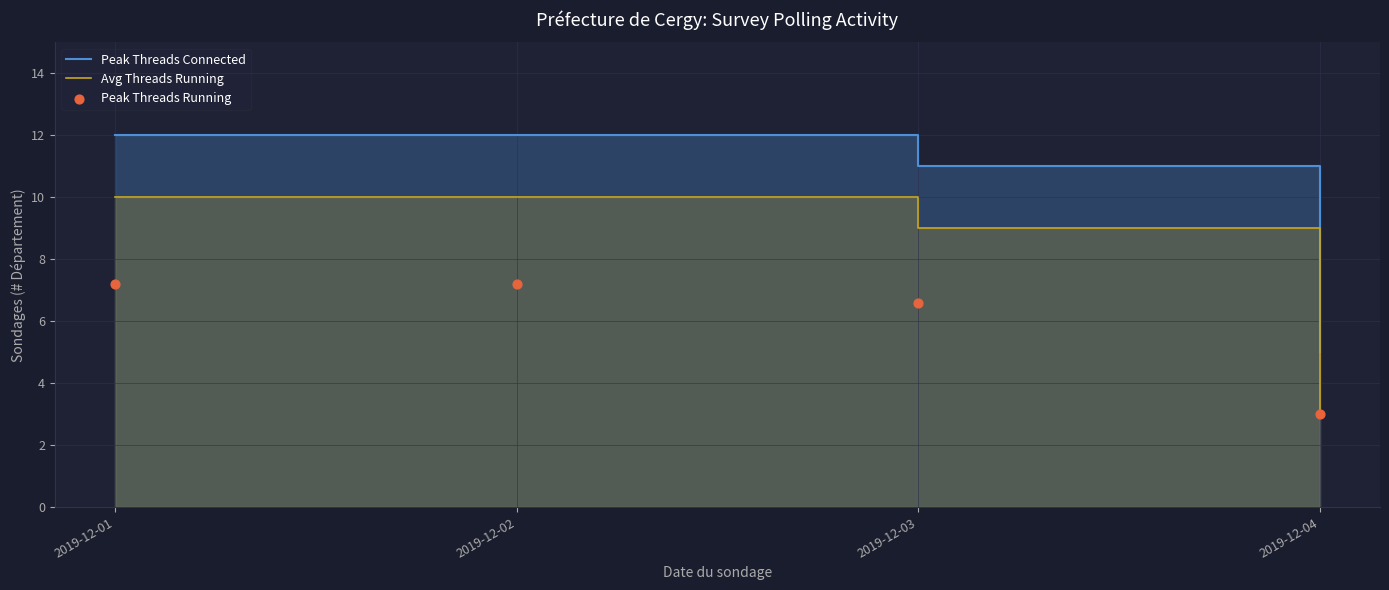

At which category is the sum across all series the highest?

2019-12-01